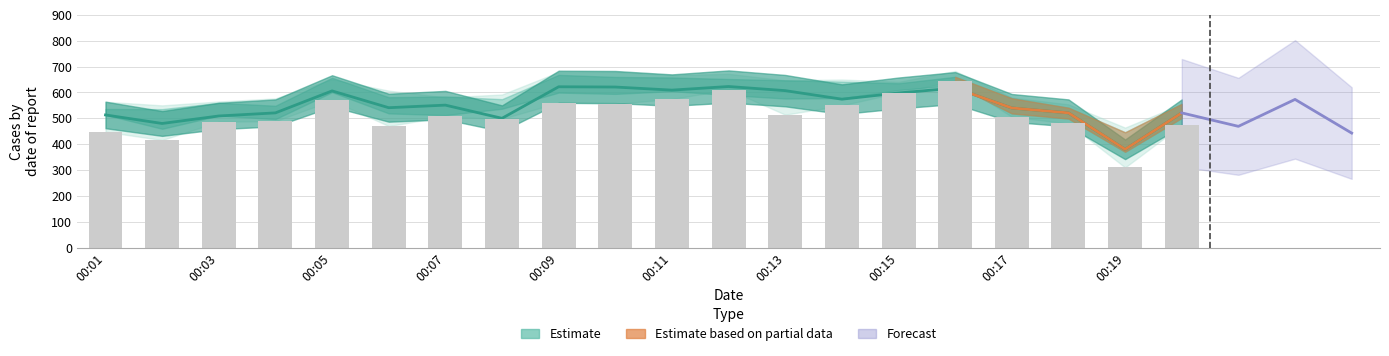

What is the minimum value shown in the chart?

380